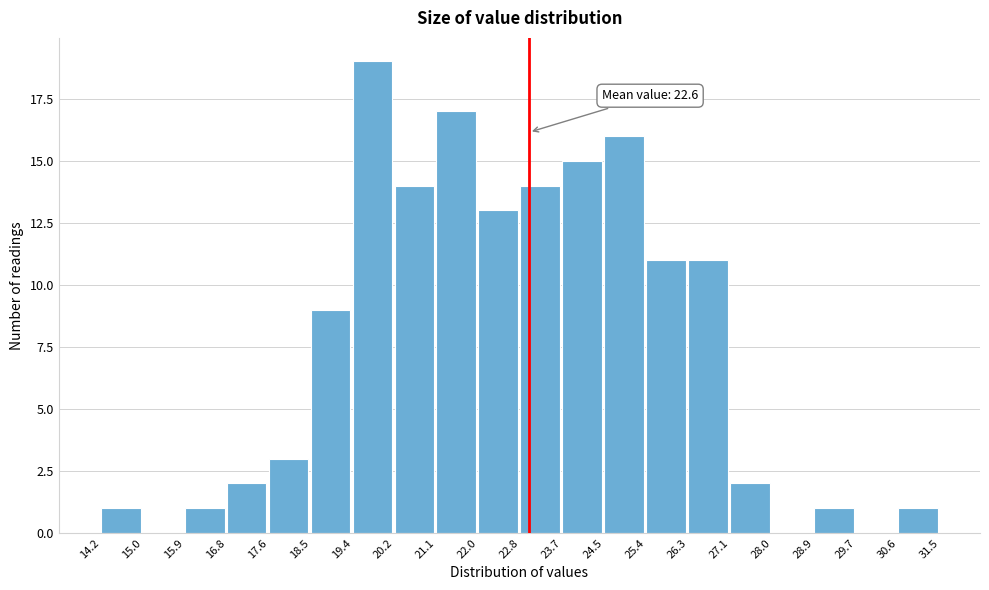

Which range on the x-axis has the tallest bar?

19.4 to 20.2